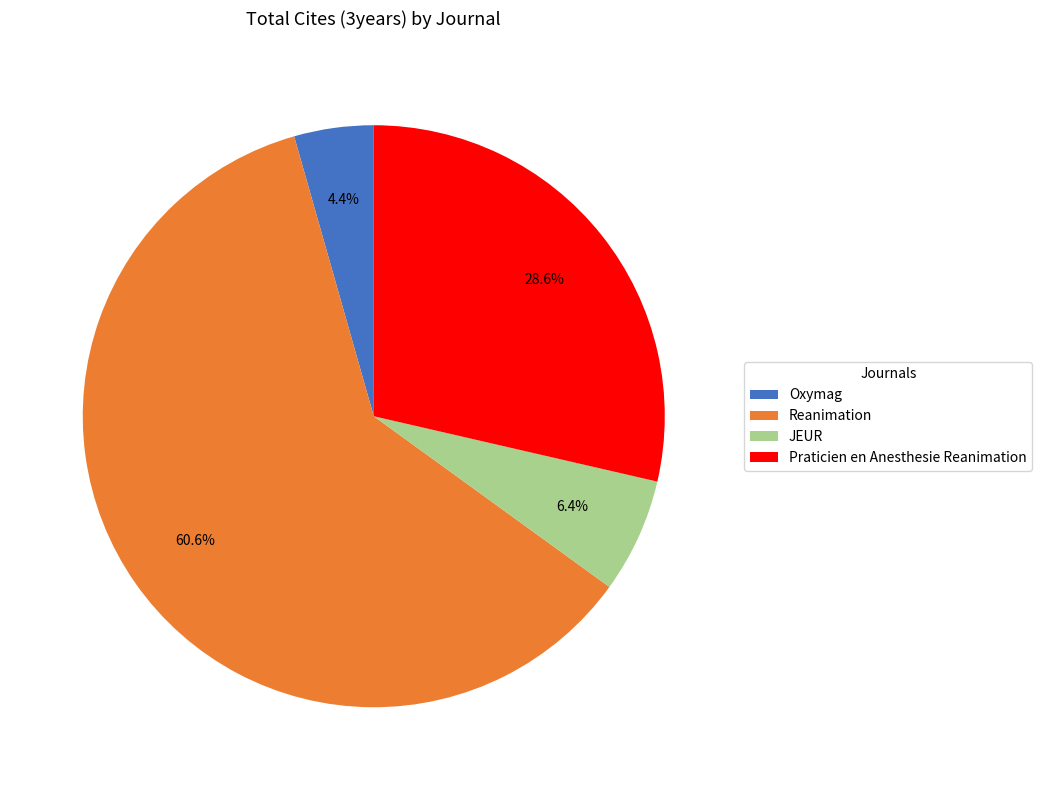

True or false: JEUR accounts for 1% of the total.

False